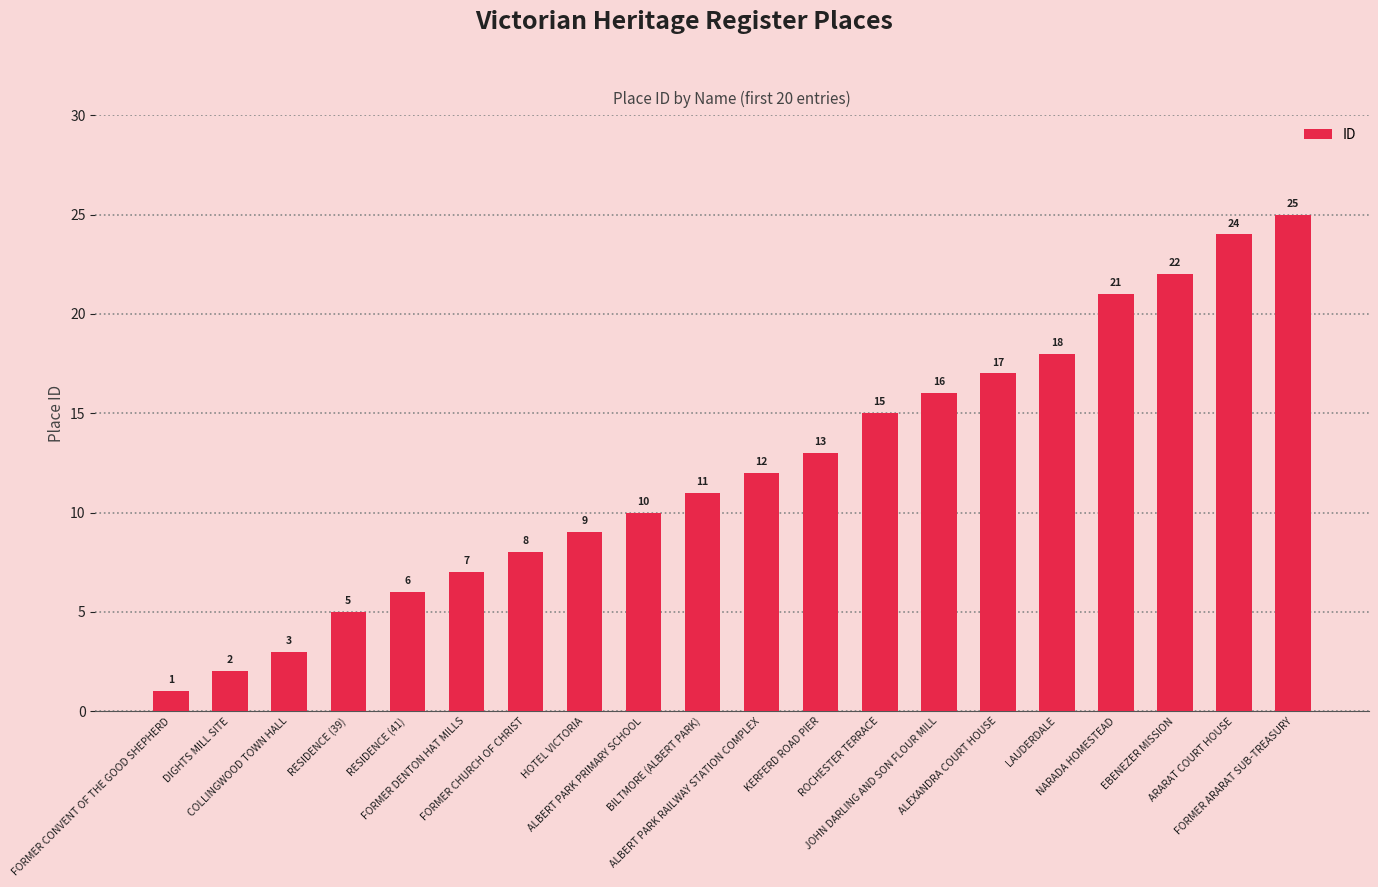

Reading left to right, extract all data points from this chart.

1	2	3	5	6	7	8	9	10	11	12	13	15	16	17	18	21	22	24	25